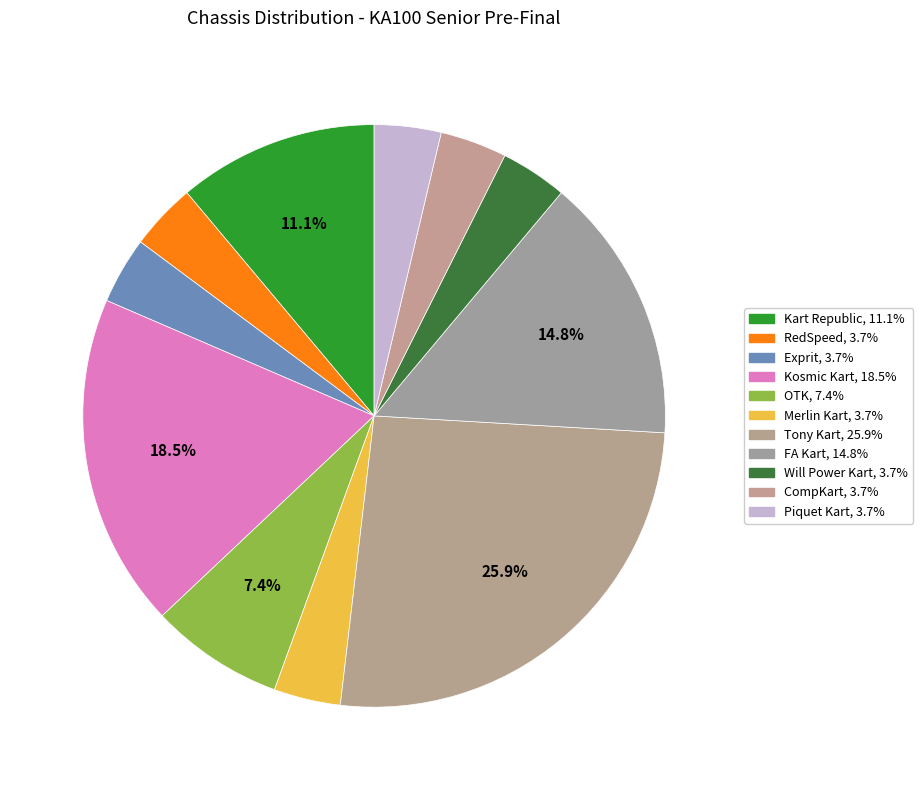

Between Exprit and Tony Kart, which is larger?

Tony Kart